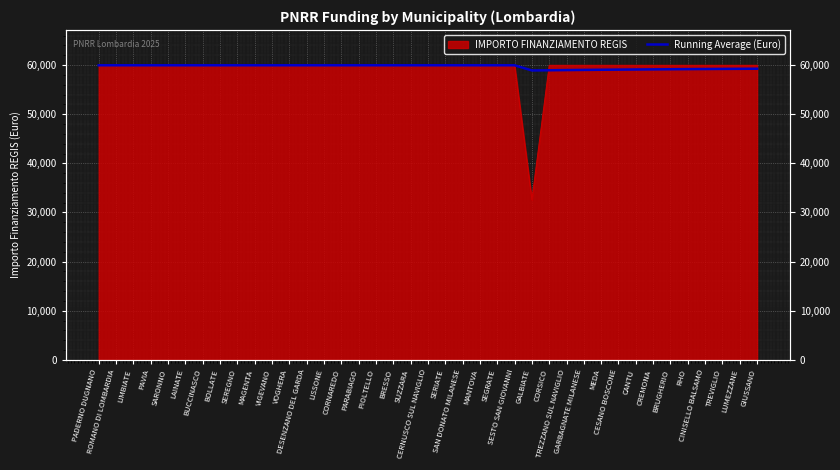

Rank the categories by value from highest to lowest.

PADERNO DUGNANO, ROMANO DI LOMBARDIA, LIMBIATE, PAVIA, SARONNO, LAINATE, BUCCINASCO, BOLLATE, SEREGNO, MAGENTA, VIGEVANO, VOGHERA, DESENZANO DEL GARDA, LISSONE, CORNAREDO, PARABIAGO, PIOLTELLO, BRESSO, SUZZARA, CERNUSCO SUL NAVIGLIO, SERIATE, SAN DONATO MILANESE, MANTOVA, SEGRATE, SESTO SAN GIOVANNI, GIUSSANO, LUMEZZANE, TREVIGLIO, CINISELLO BALSAMO, RHO, BRUGHERIO, CREMONA, CANTU, CESANO BOSCONE, MEDA, GARBAGNATE MILANESE, TREZZANO SUL NAVIGLIO, CORSICO, GALBIATE